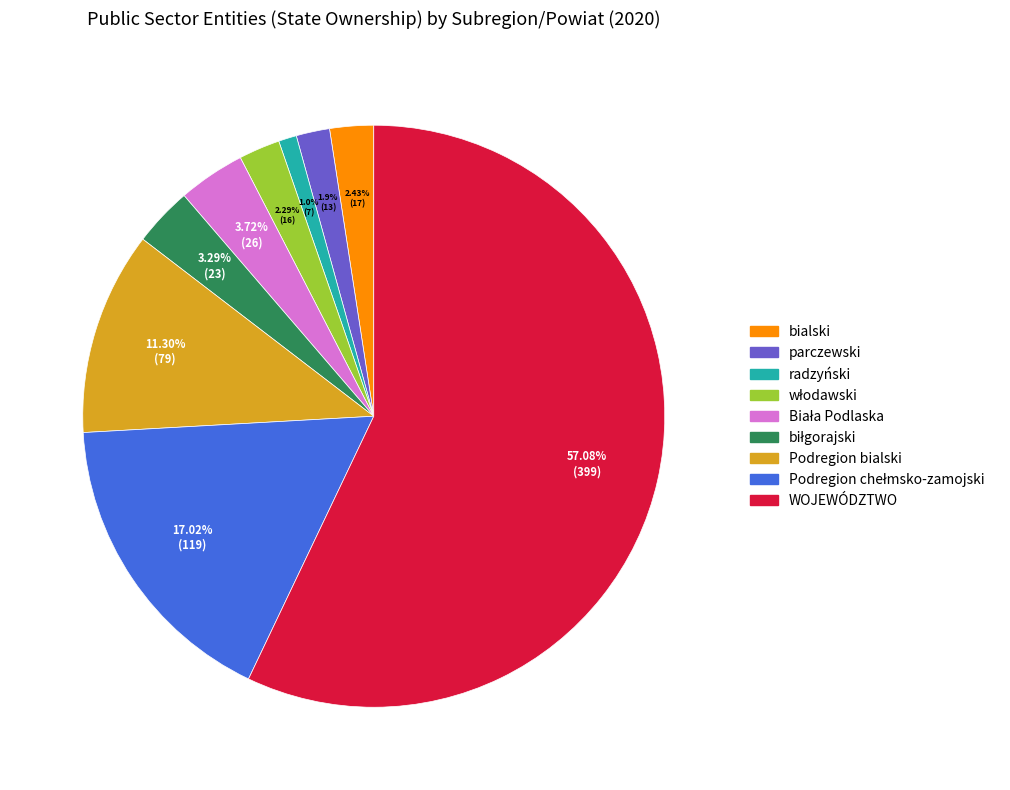

Which slice is the largest?

WOJEWÓDZTWO